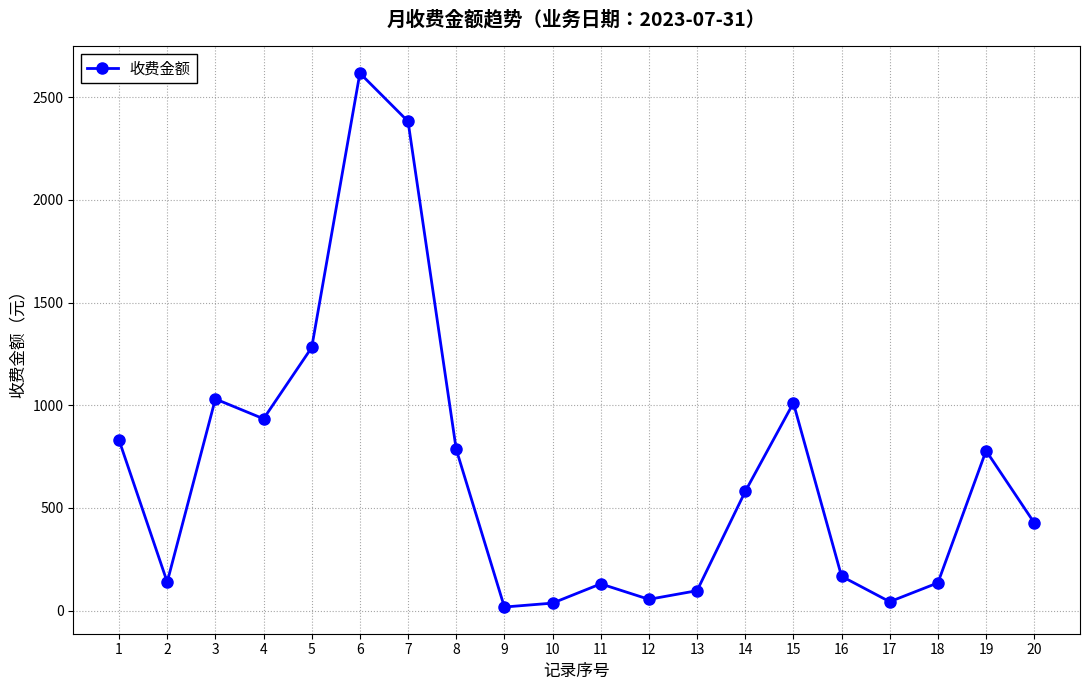

What is the maximum value shown in the chart?

2617.2